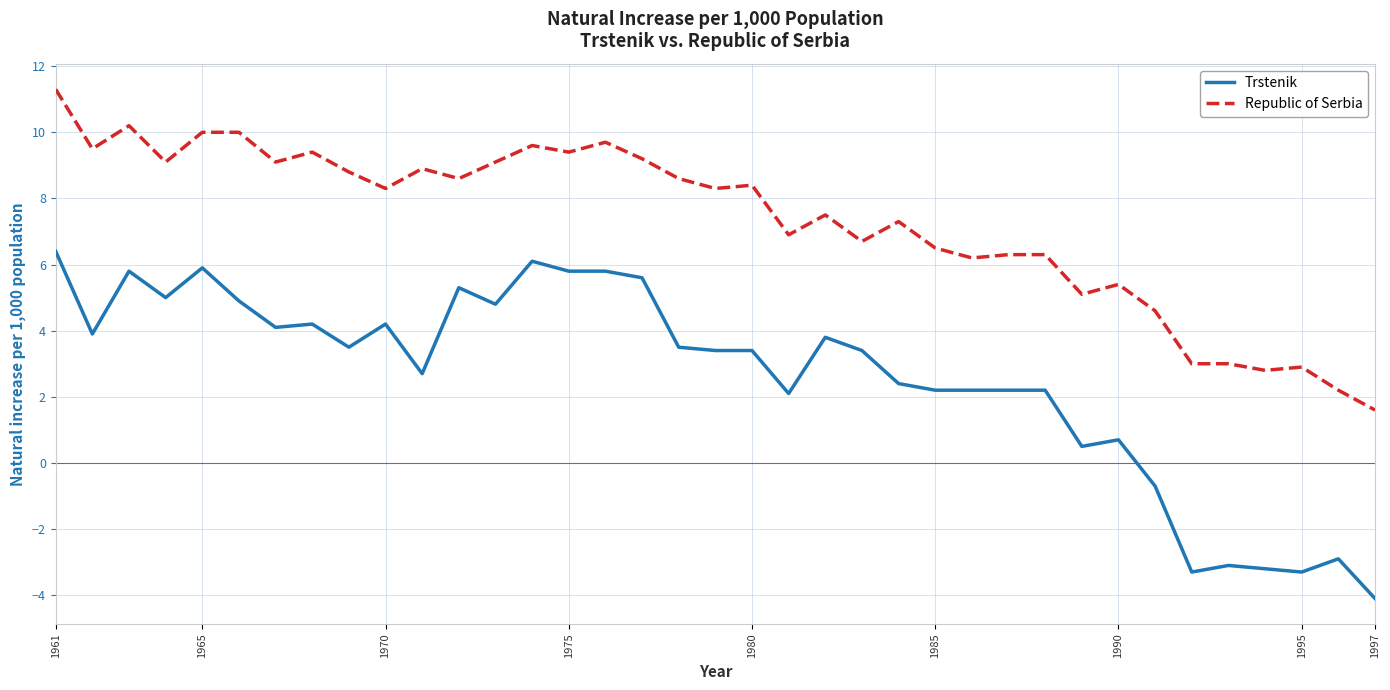

What is the difference between the maximum and minimum values in the Republic of Serbia series?

9.7